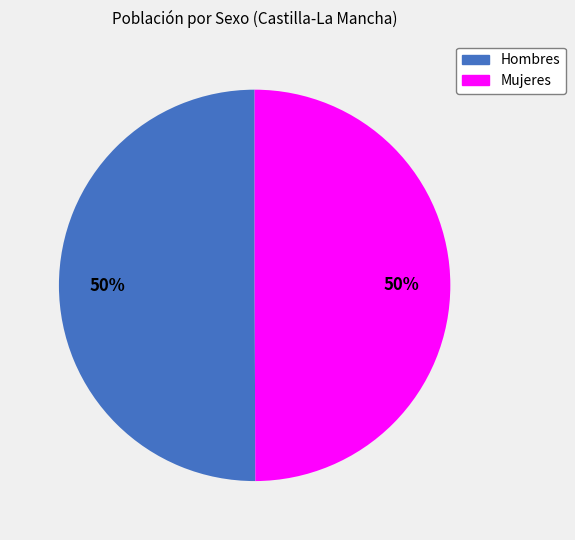

To the nearest percent, what is the difference between the largest and smallest slice percentages?

0%